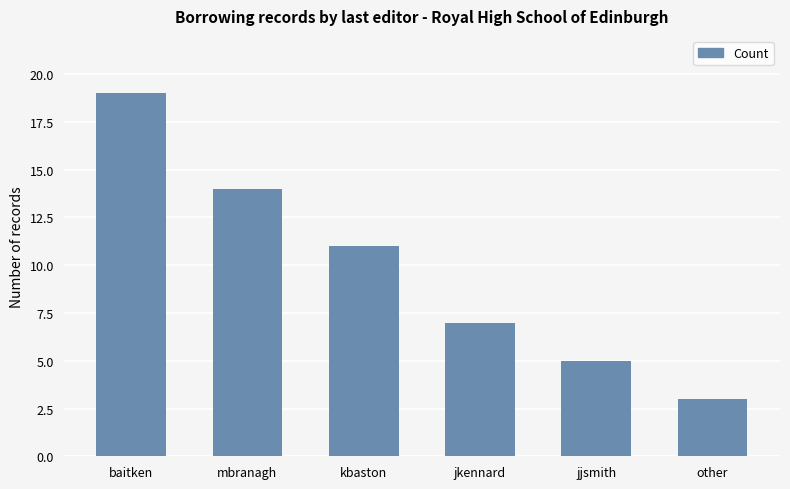

At which label is the value closest to 11?

kbaston